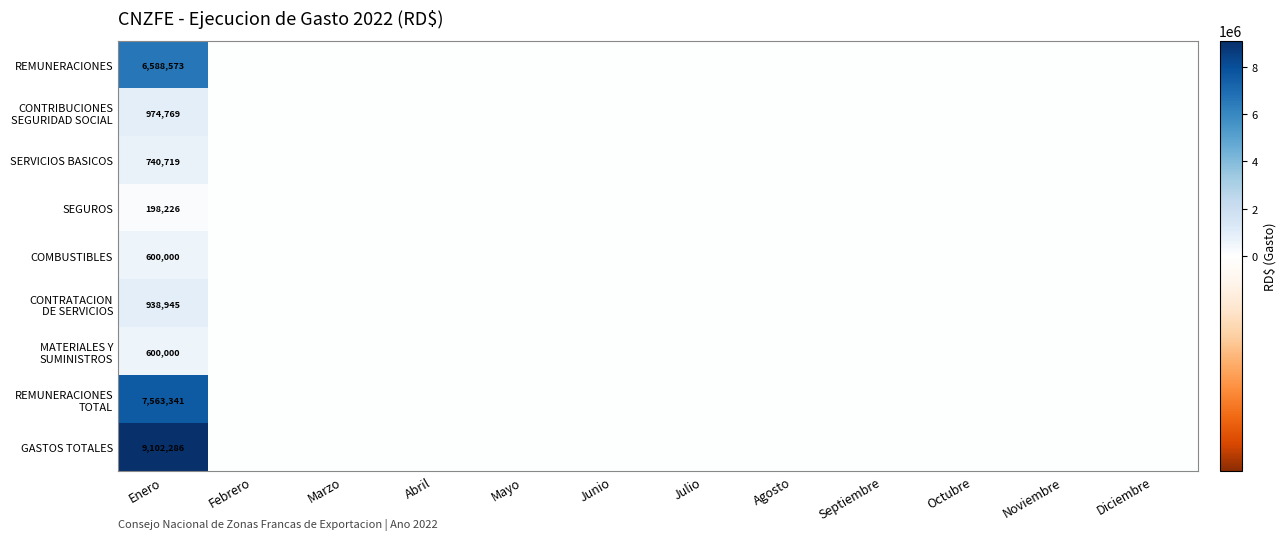

What is the sum of all GASTOS TOTALES values?

9102286.3